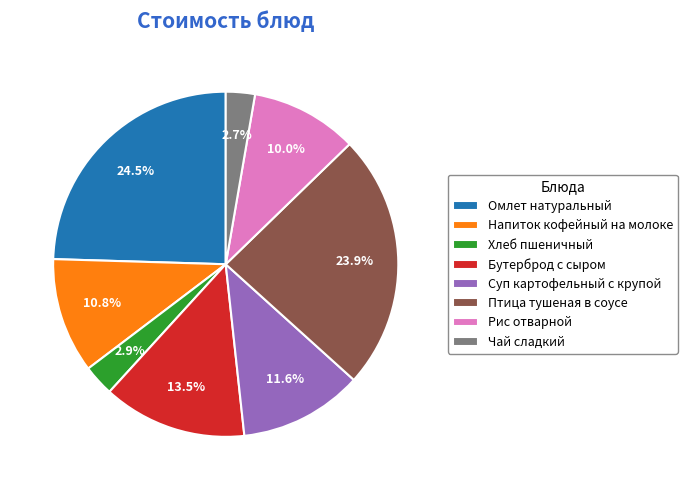

Does any single category account for the majority?

No